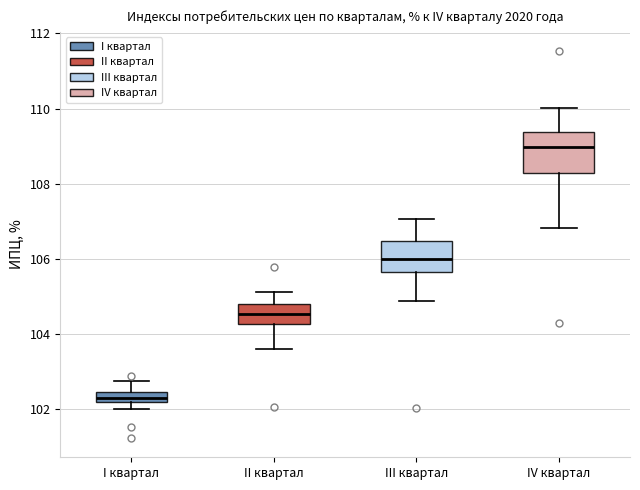

Which box has the highest median line?

IV квартал